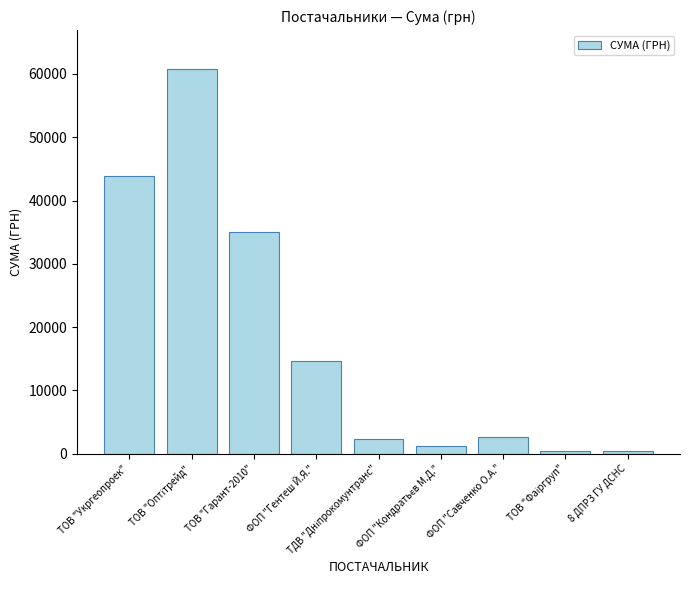

What is the value of the 1st bar from the left?

43943.4